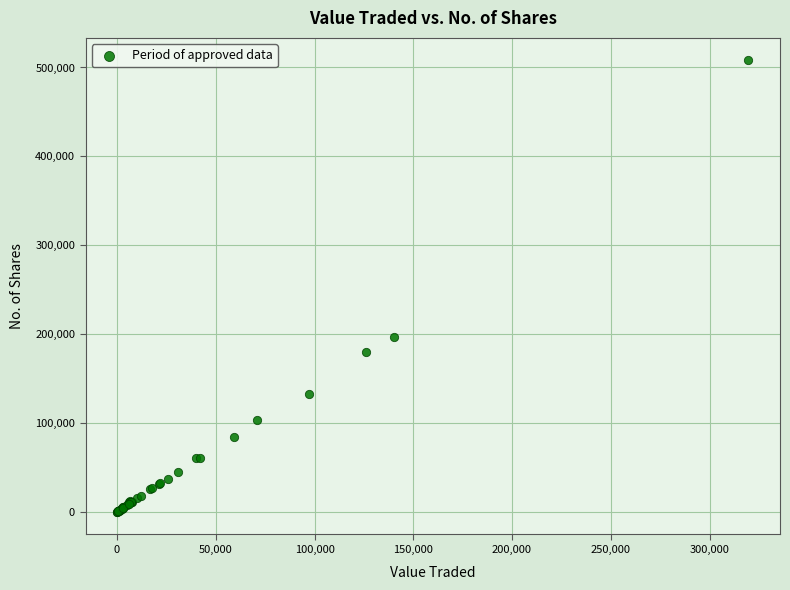

What Y value in the scatter plot is closest to 253990?

197088